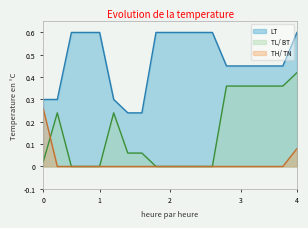

List the series in order of their overall mean, lowest first.

TH/ TN, TL/ BT, LT